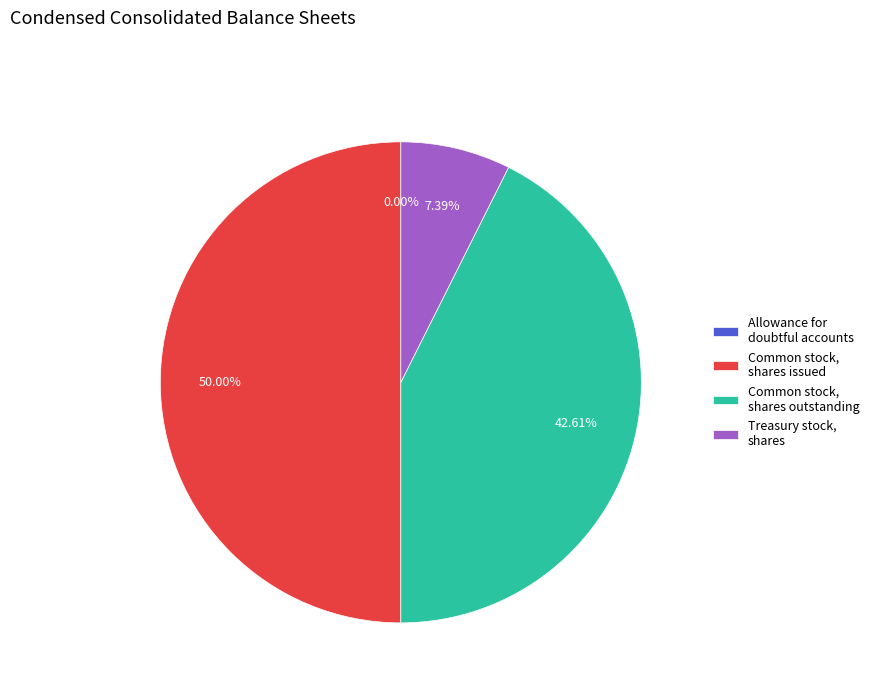

Which slice is the largest?

Common stock, shares issued